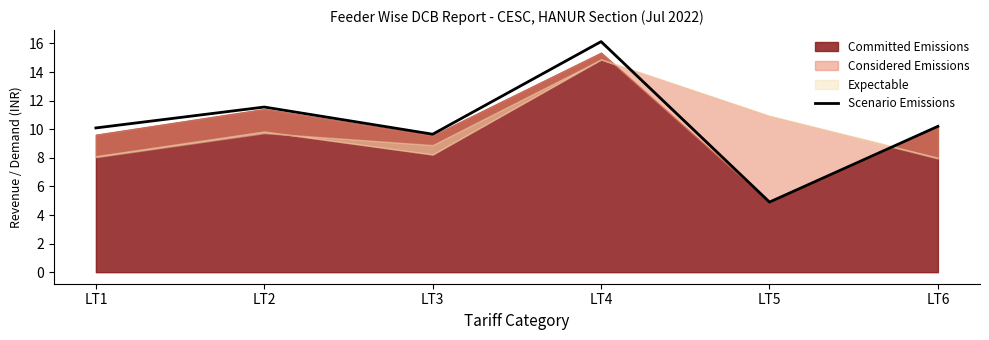

How many values exceed 10?

4